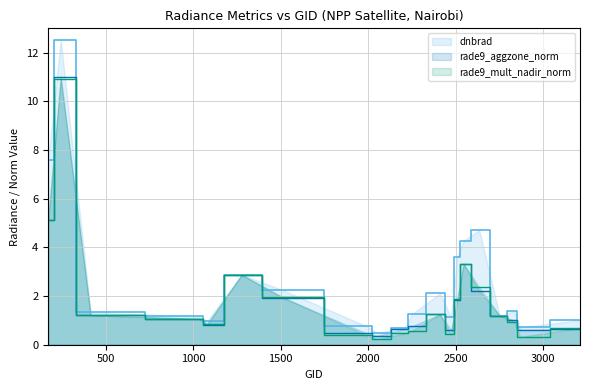

What is the difference between the maximum and second lowest values in the rade9_aggzone_norm series?

10.5